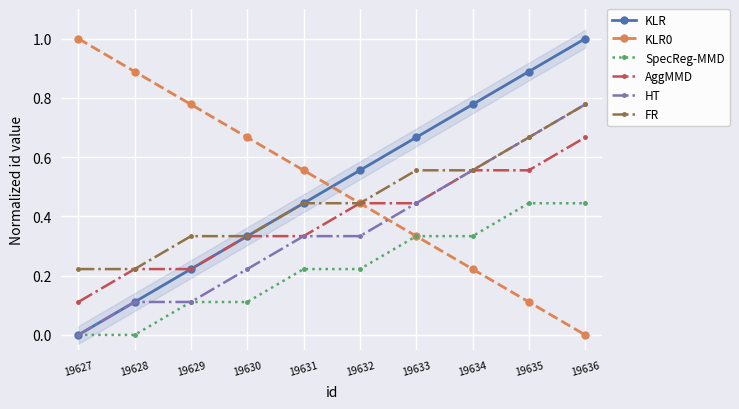

What are all the series names shown in the legend?

KLR, KLR0, SpecReg-MMD, AggMMD, HT, FR